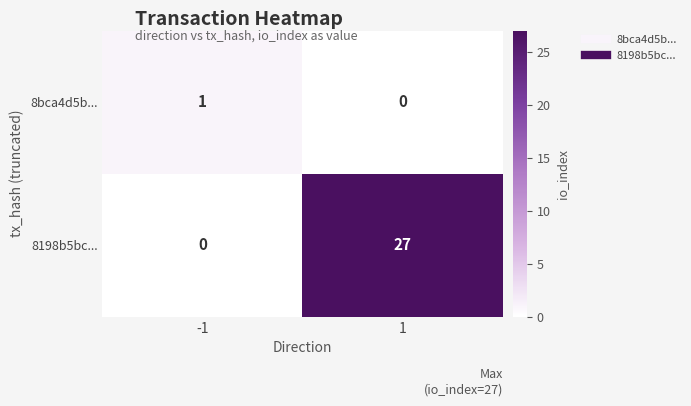

Is the value of 8198b5bc... at -1 greater than the value of 8bca4d5b... at -1?

No